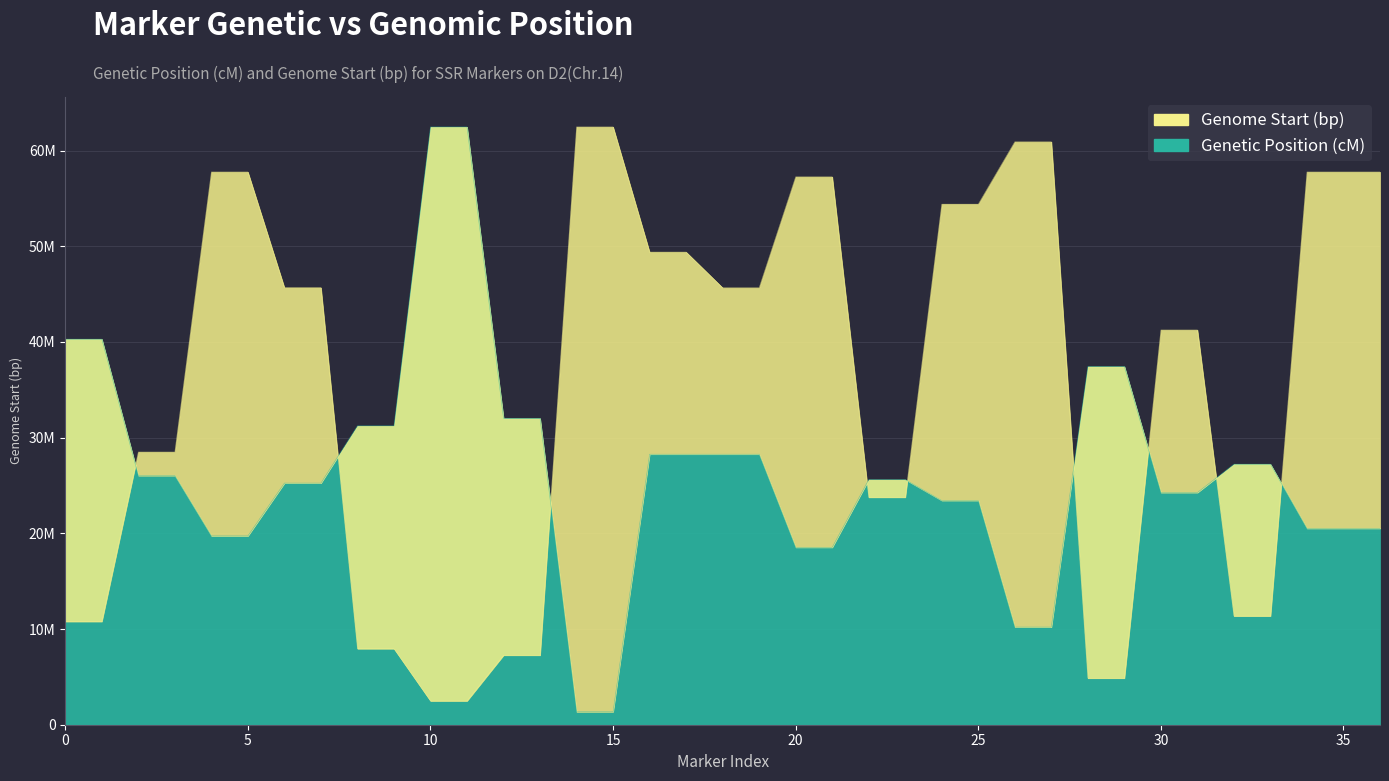

True or false: Genetic Position (cM) has a value of 26028015.8 at BNL1059-205.

True